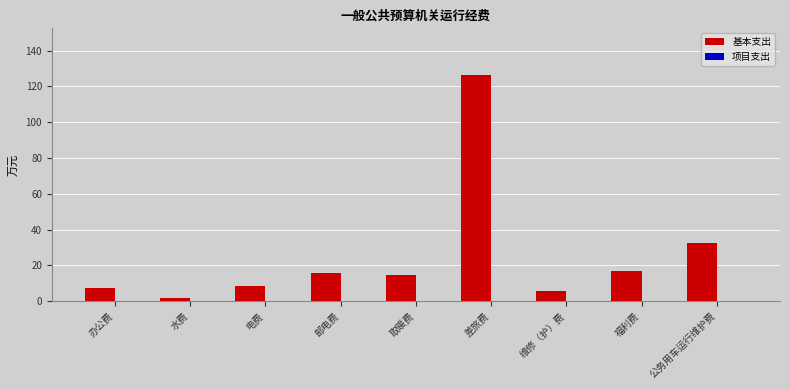

The chart shows a value of 7.3 at 取暖费. True or false?

False